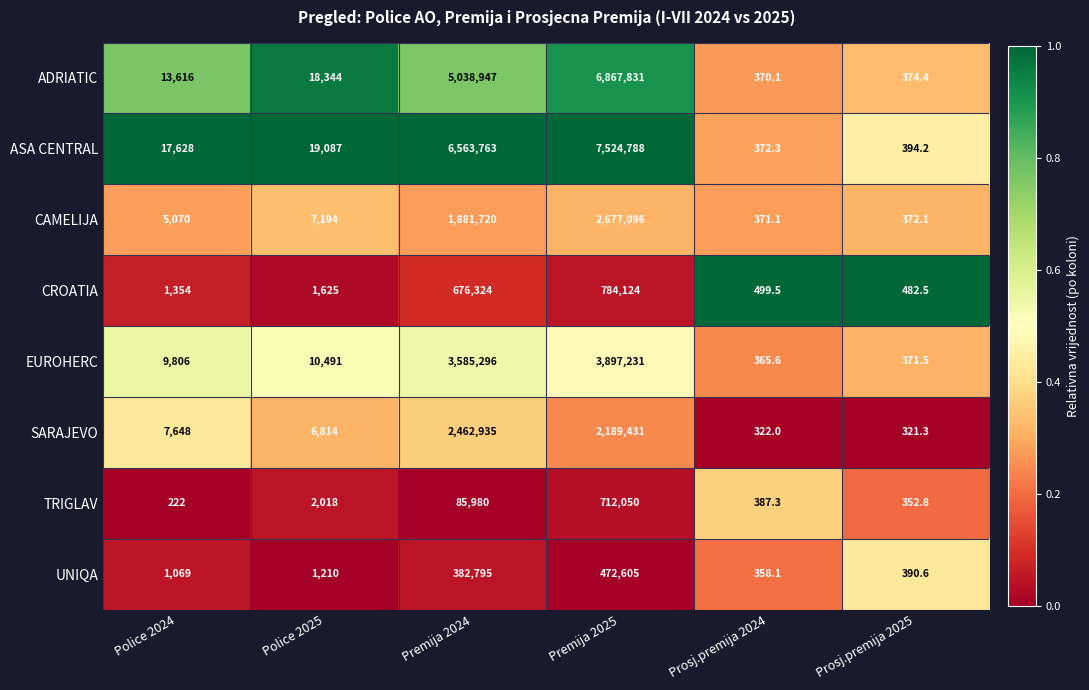

What is the difference between the maximum and second lowest values in the ADRIATIC series?

6867456.6